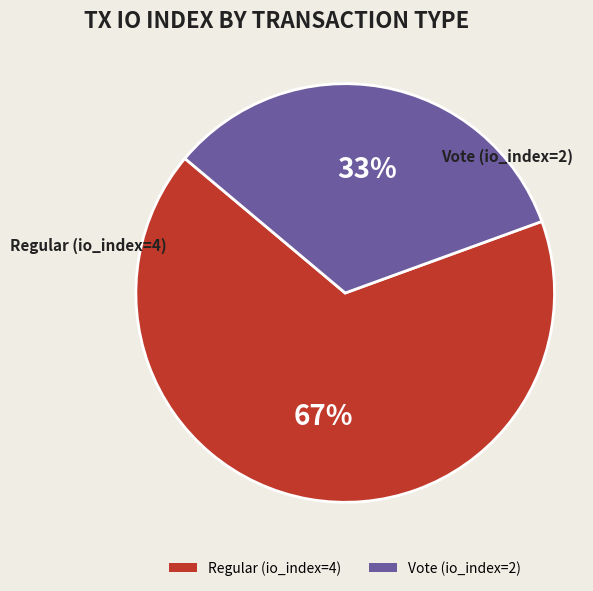

Rank the categories by value from lowest to highest.

Vote (io_index=2), Regular (io_index=4)